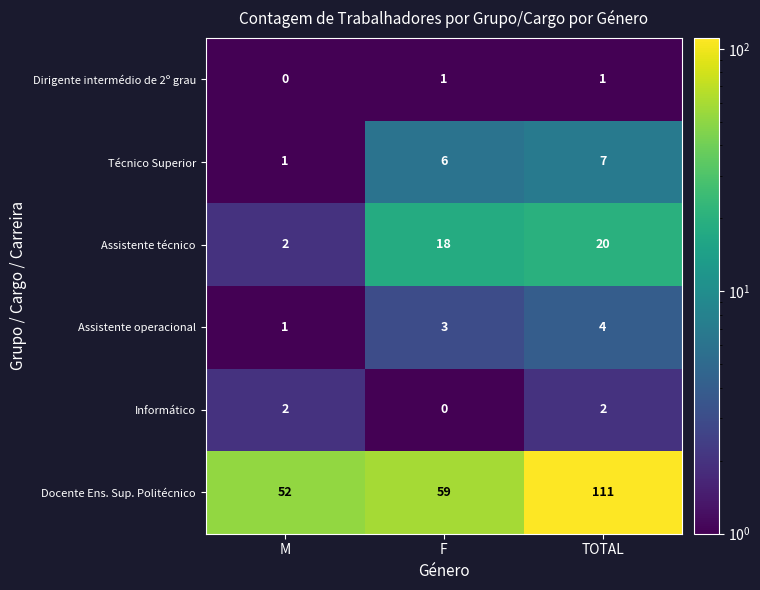

Which label corresponds to the largest value in the chart?

TOTAL